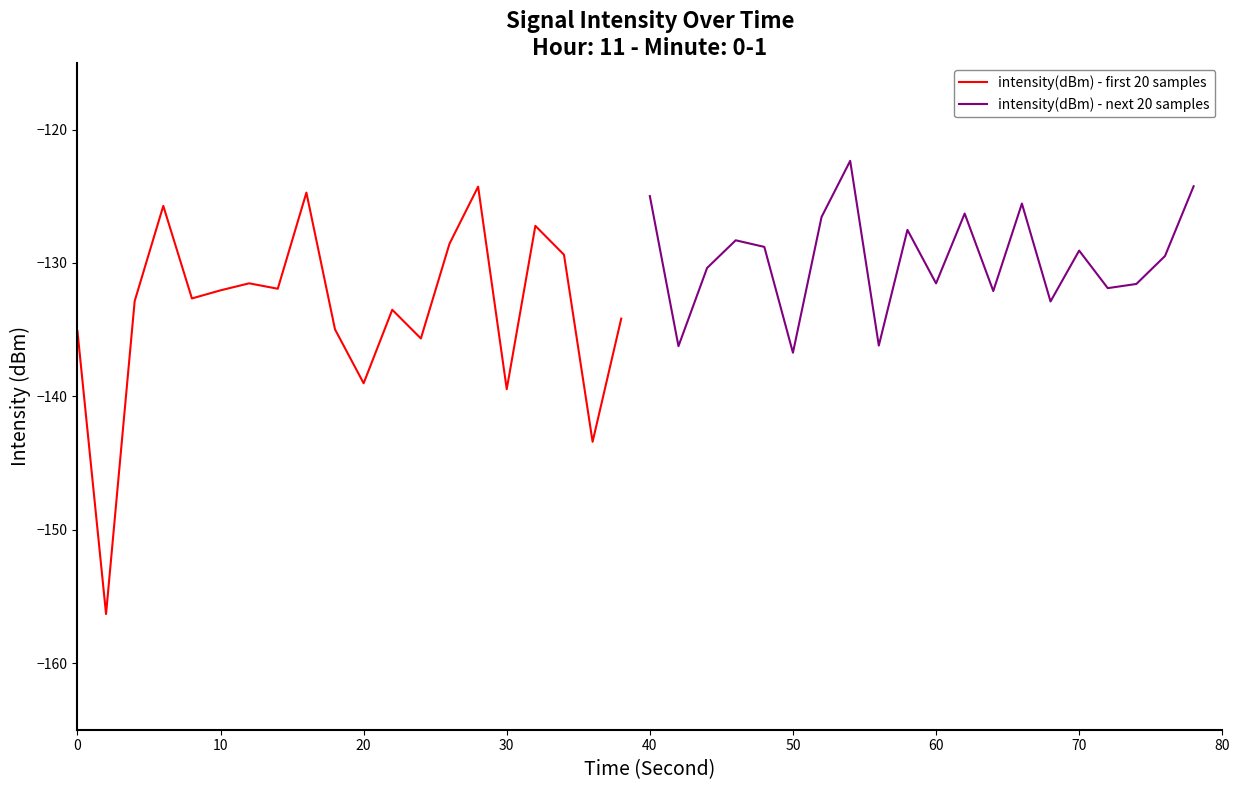

The value of intensity(dBm) - first 20 samples at 10 is -132.1. True or false?

True